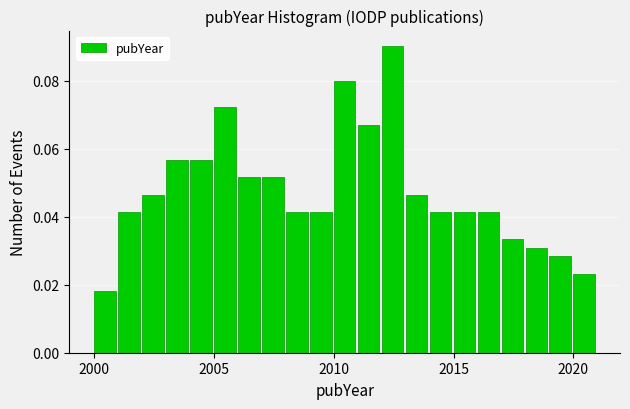

Read against the x-axis, roughly where is the centre of the tallest bar?

2012.5